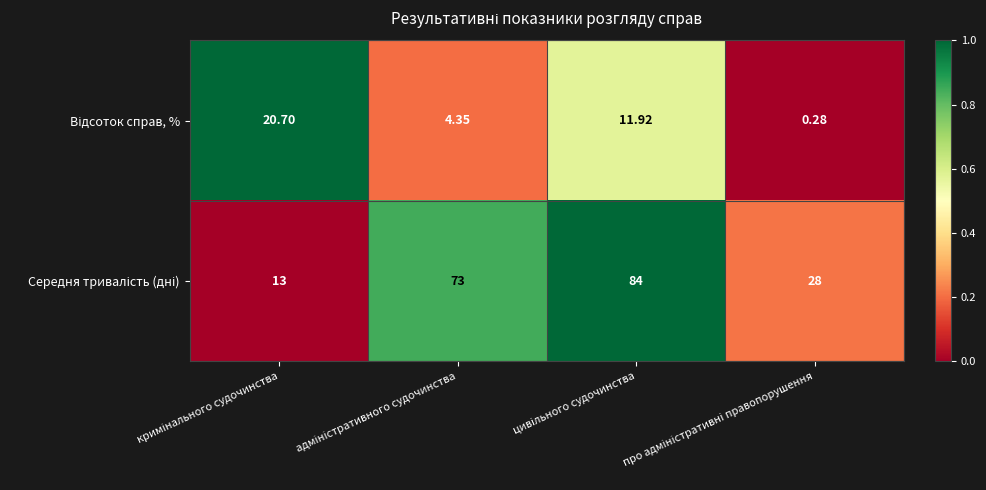

How many data points does each series have?

4